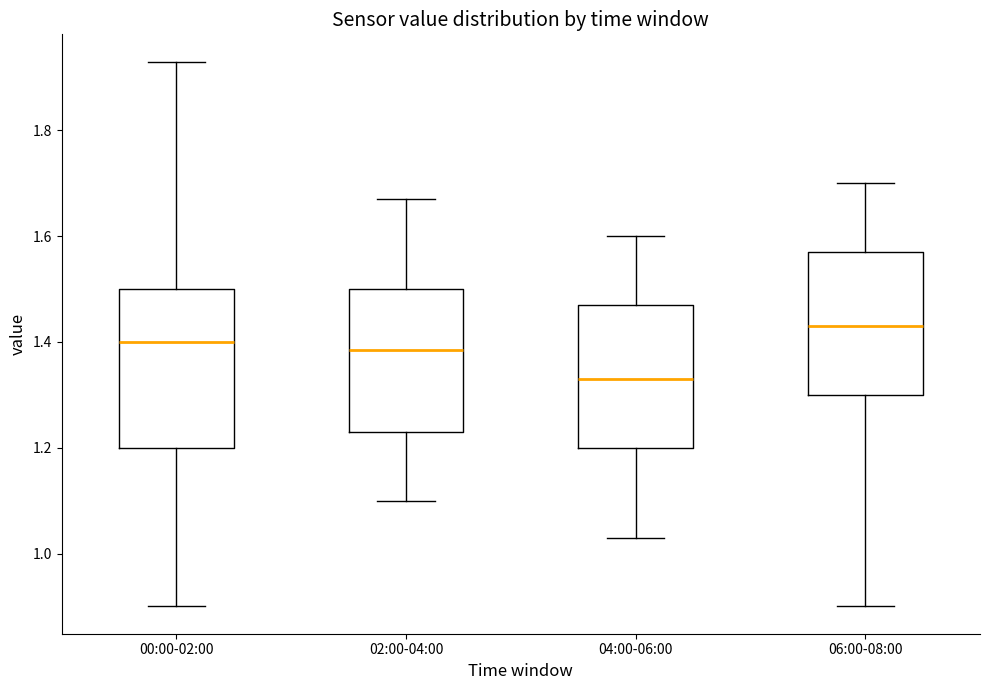

Where is the lower edge of the box for 00:00-02:00 on the y-axis? The values are not printed on the chart, so give them approximately, as read against the axis.

1.20